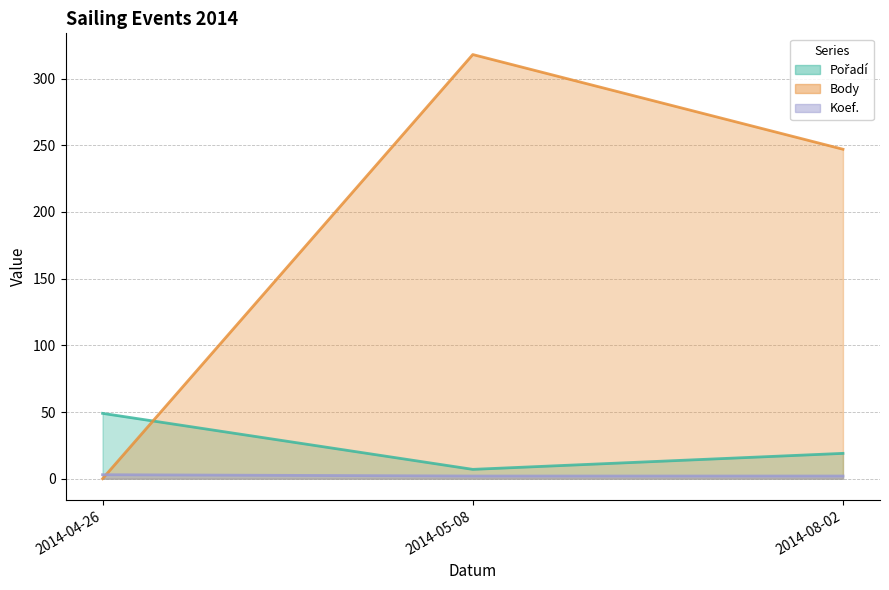

What is the sum of all Pořadí values?

75